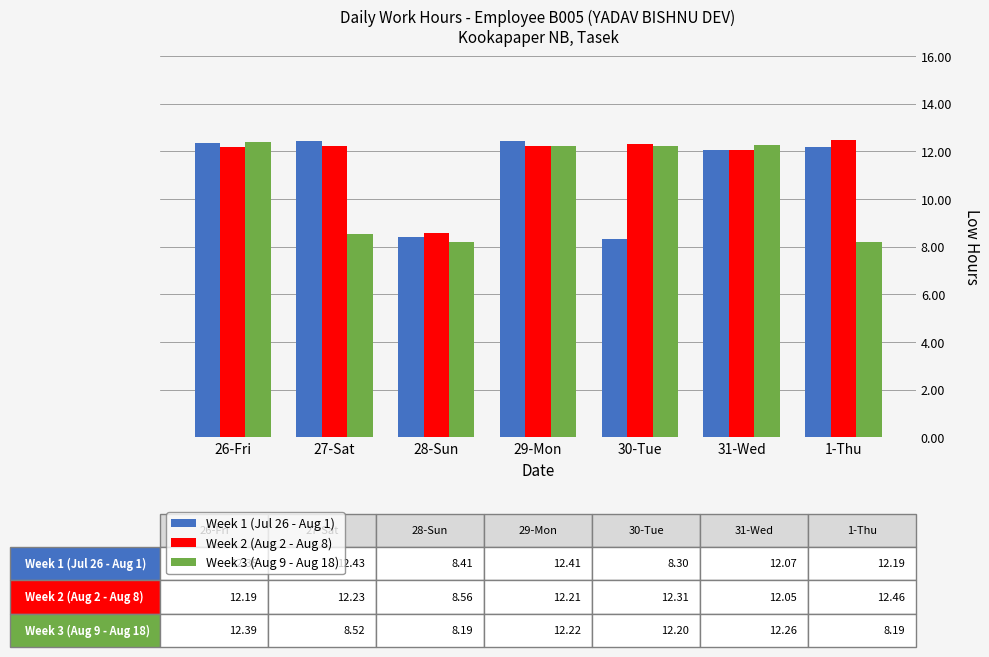

What is the difference between the maximum and second lowest values in the Week 2 (Aug 2 - Aug 8) series?

0.4